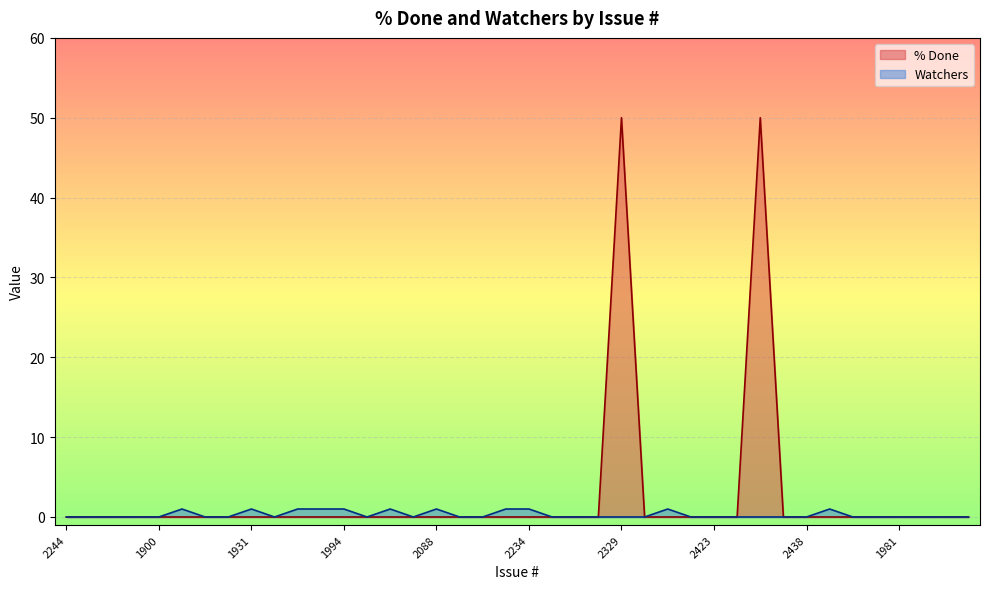

What is the difference between the maximum and minimum values in the Watchers series?

1